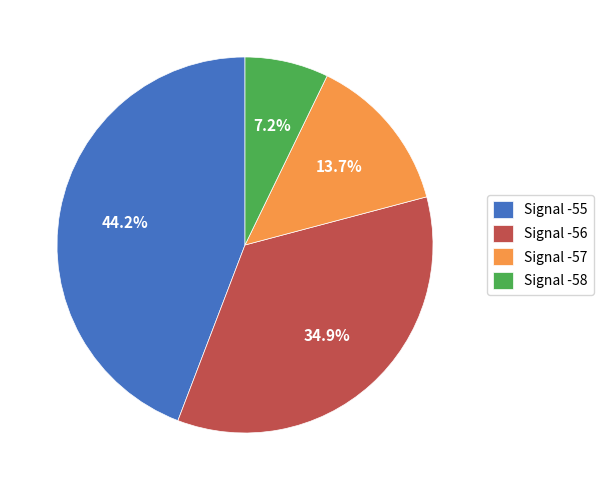

Is Signal -55 the majority of the pie?

No